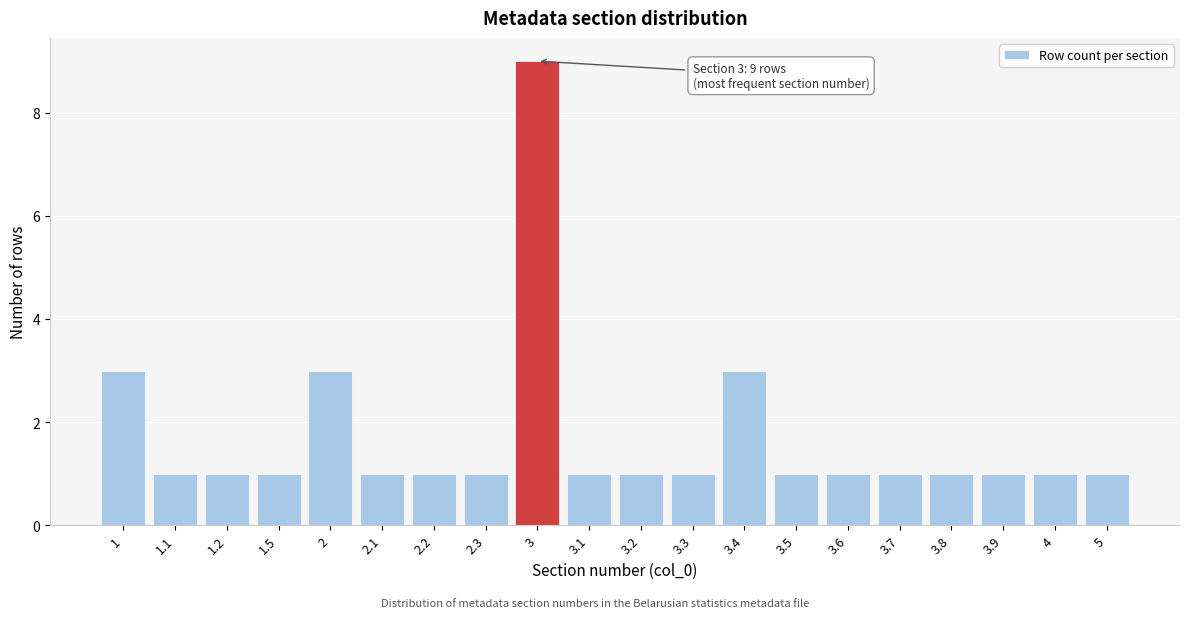

Reading left to right, transcribe all the data shown in this chart.

1=3	1.1=1	1.2=1	1.5=1	2=3	2.1=1	2.2=1	2.3=1	3=9	3.1=1	3.2=1	3.3=1	3.4=3	3.5=1	3.6=1	3.7=1	3.8=1	3.9=1	4=1	5=1